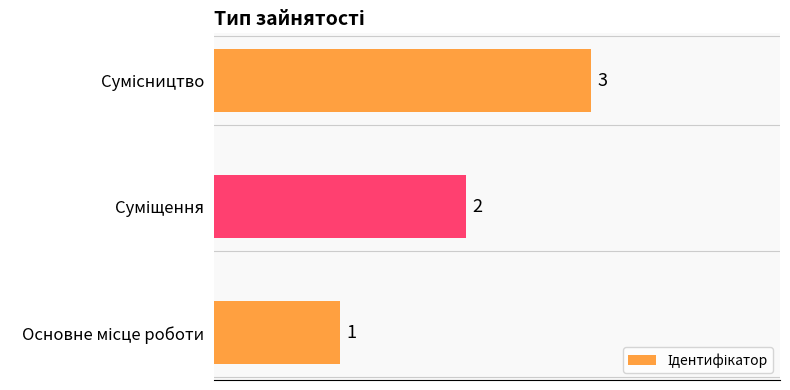

What is the maximum value shown in the chart?

3